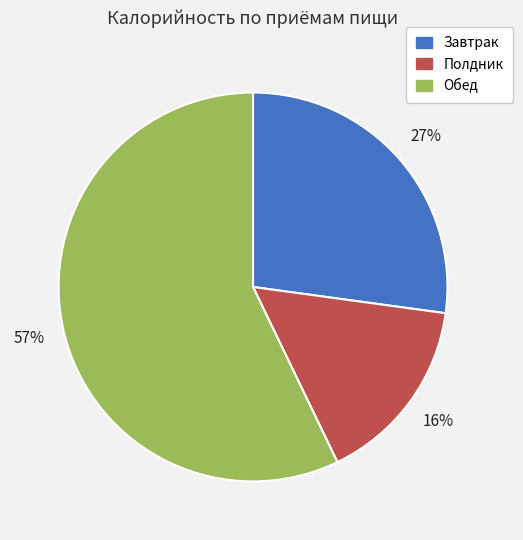

Is it true that Завтрак is 27% of the pie?

True